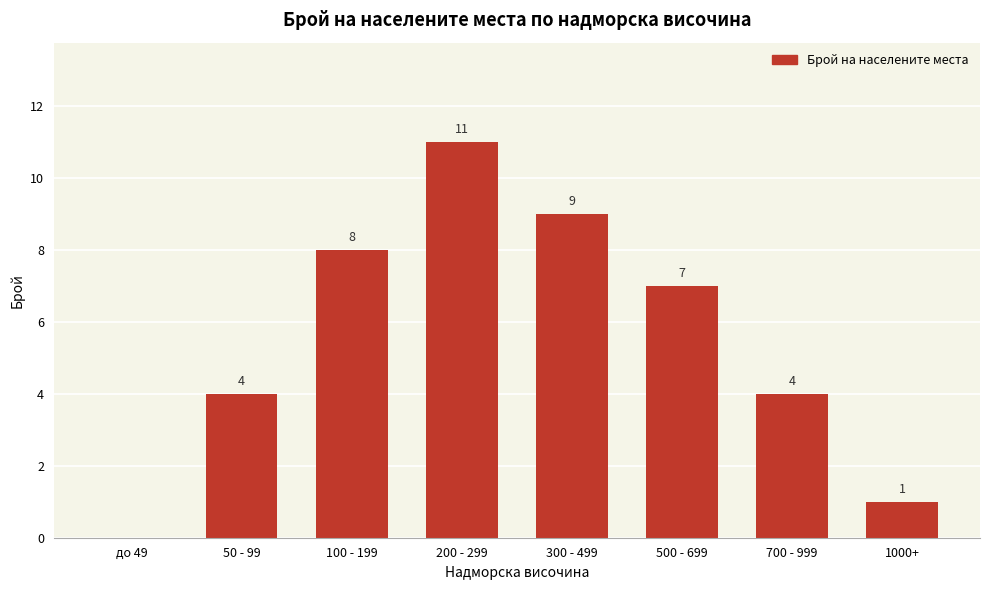

What value does the data have at 300 - 499?

9